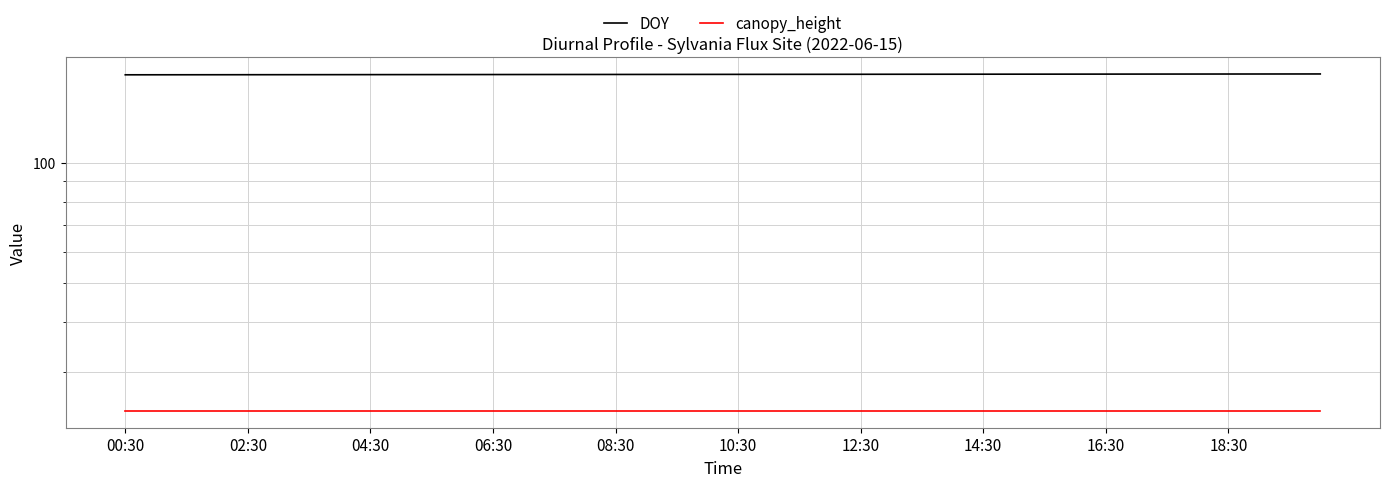

What is the spread (max minus min) of values at 34?

142.7